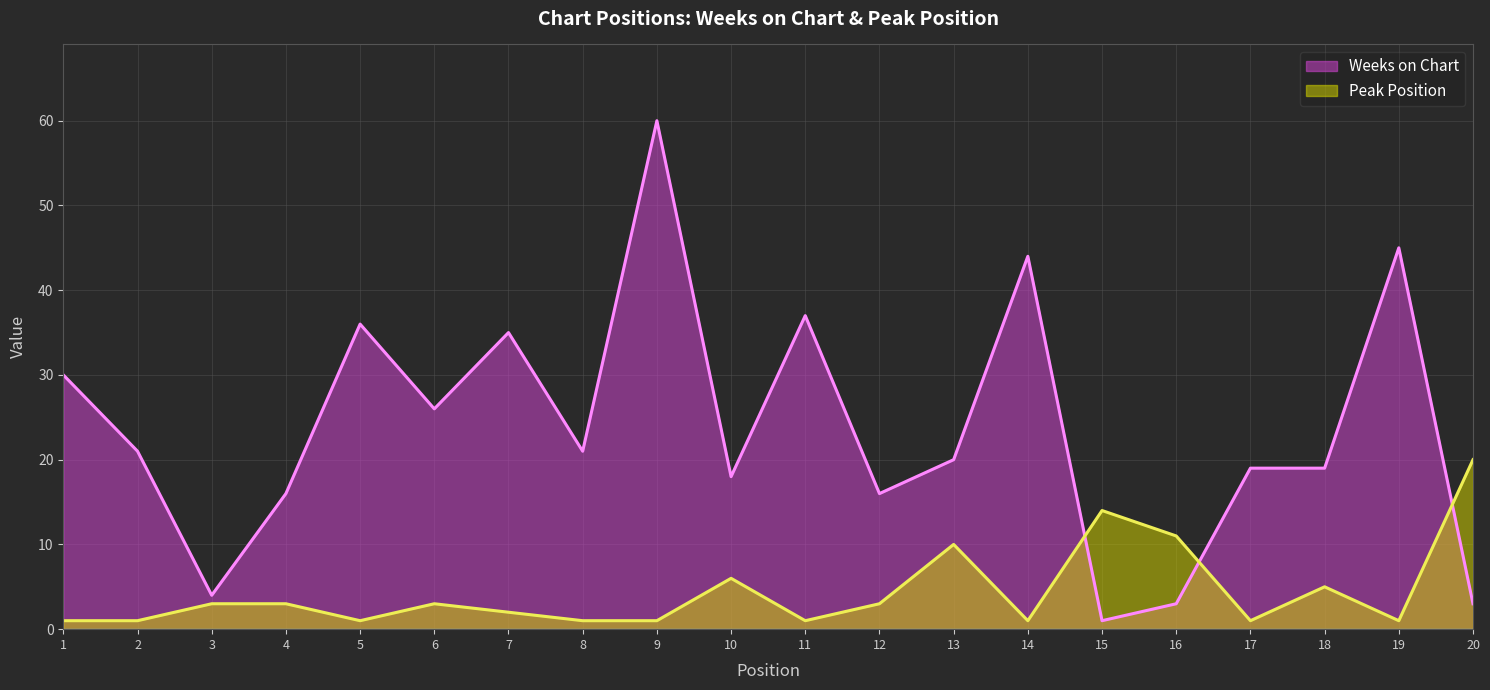

Does the chart have visible grid lines?

Yes